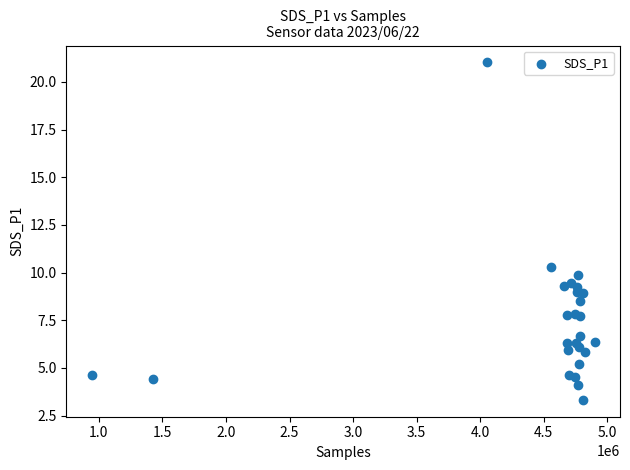

What Y value in the scatter plot is closest to 12?

10.3